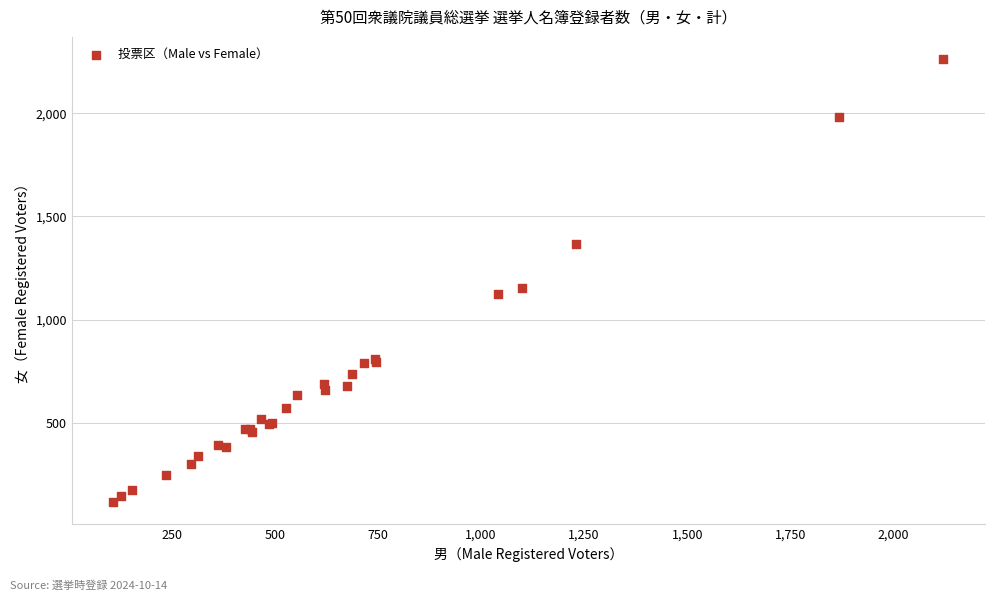

What Y value in the scatter plot is closest to 1191?

1154